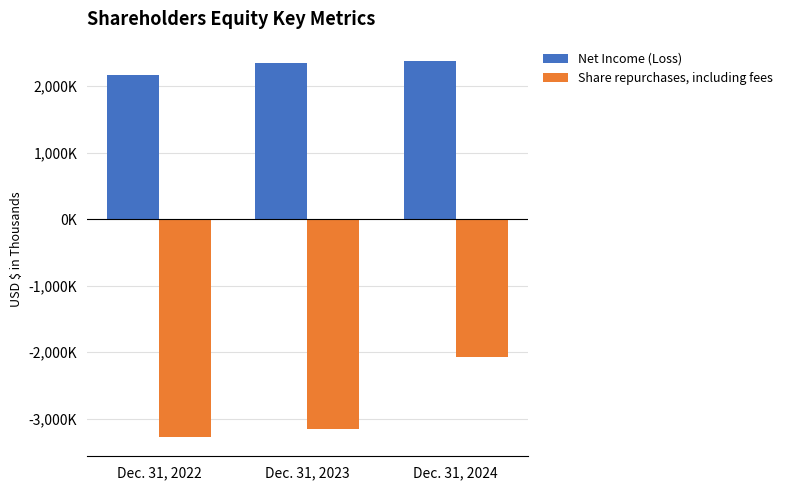

What are all the series names shown in the legend?

Net Income (Loss), Share repurchases, including fees